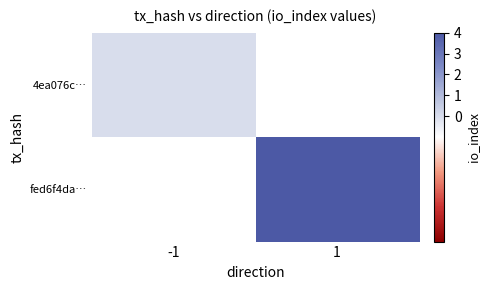

At which label does 4ea076c… reach its minimum?

-1